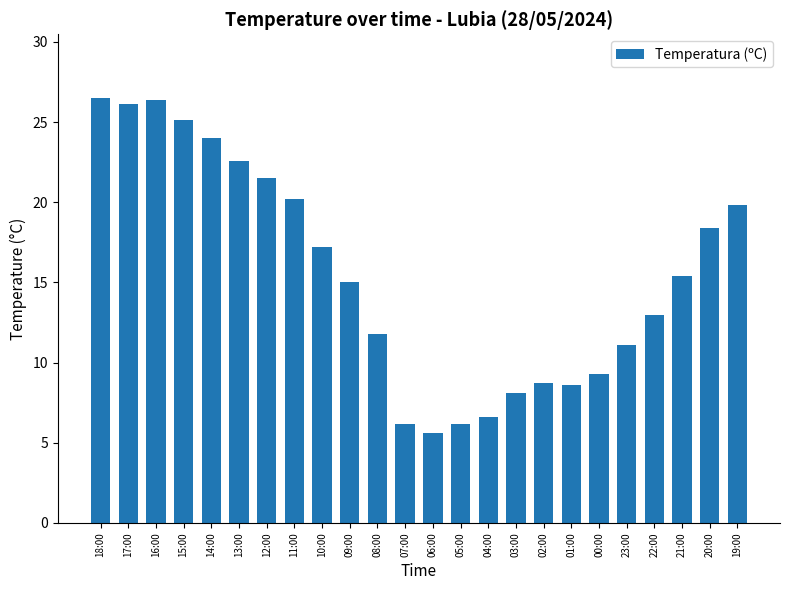

What is the change in value from 11:00 to 05:00?

-14.0